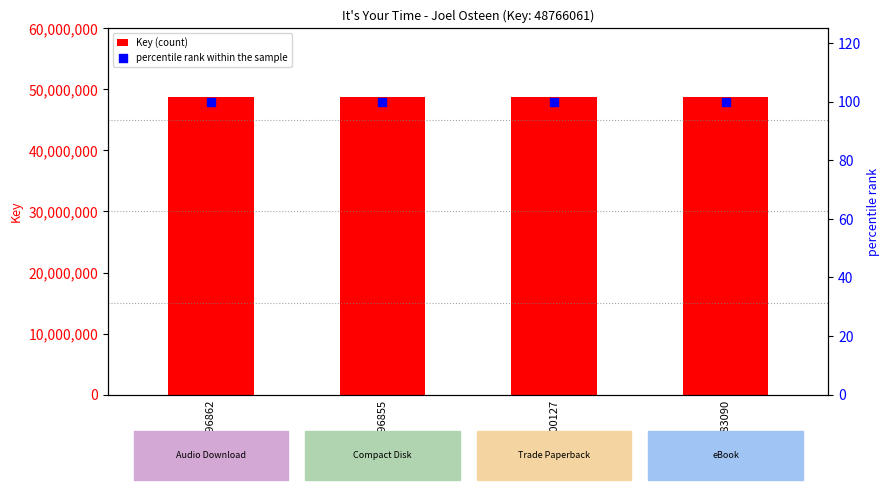

Is the value of Key (count) at 9781439100127 greater than the value of percentile rank within the sample at 9780743596862?

Yes